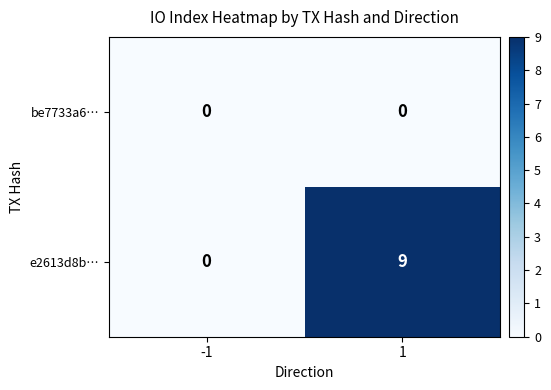

Count the number of data series in this chart.

2